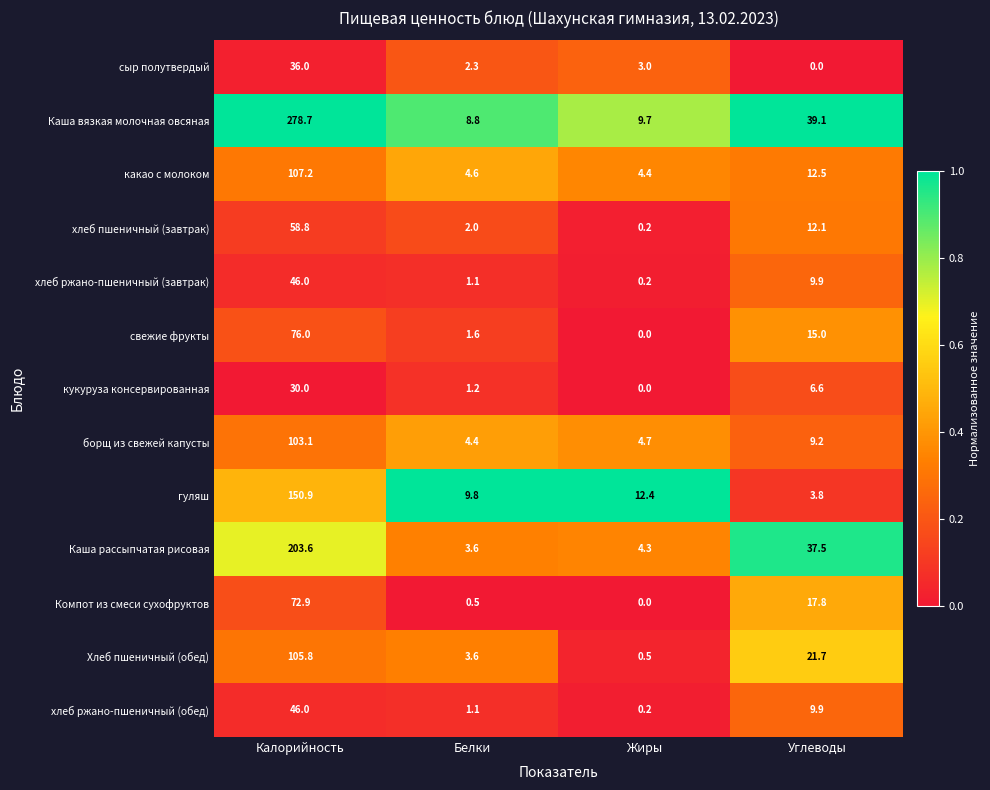

At which category does the chart reach its peak across all series?

Калорийность